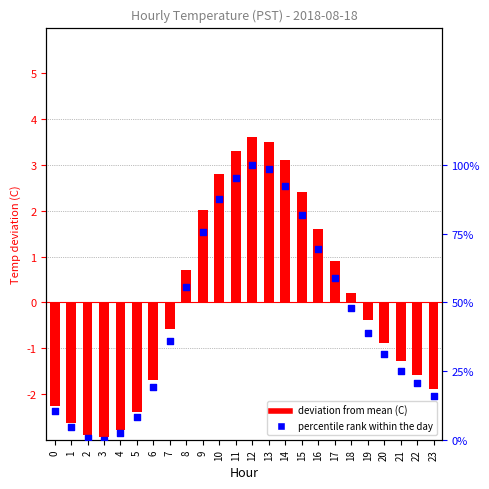

Which series has the largest Y range (max minus min)?

deviation from mean (C)